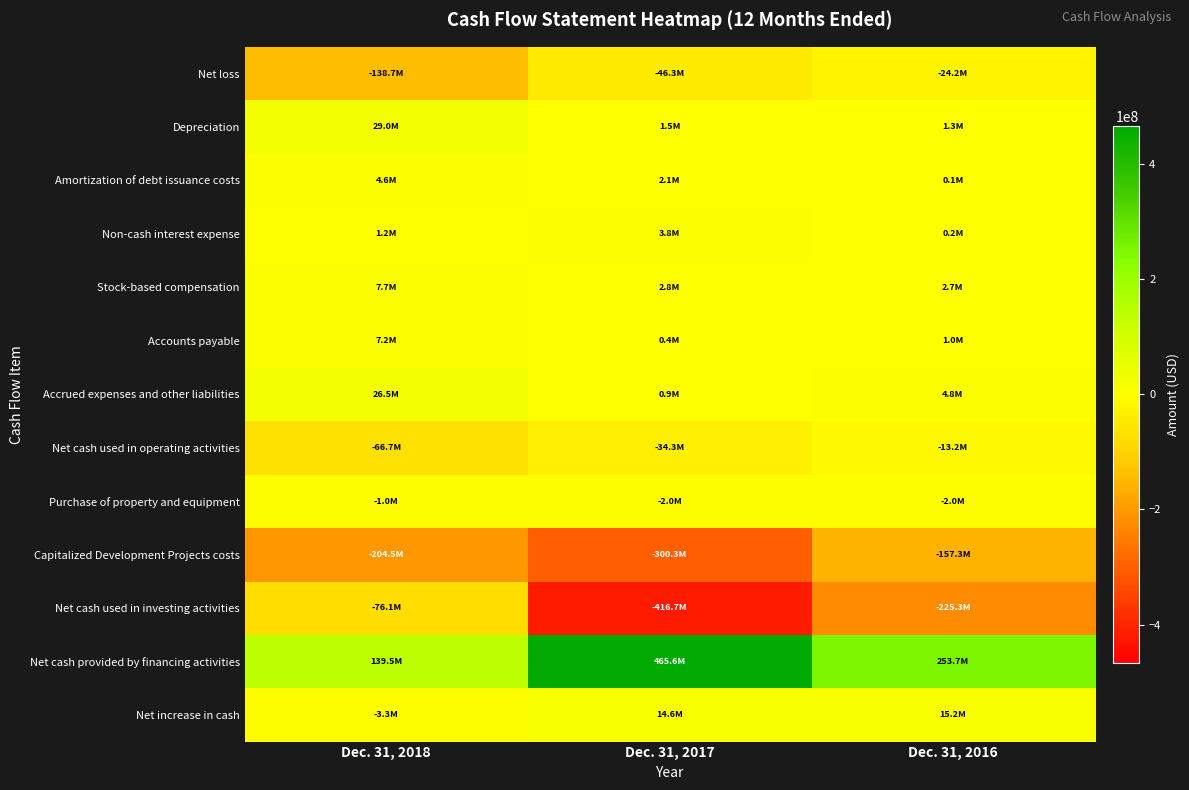

Count the number of data series in this chart.

13